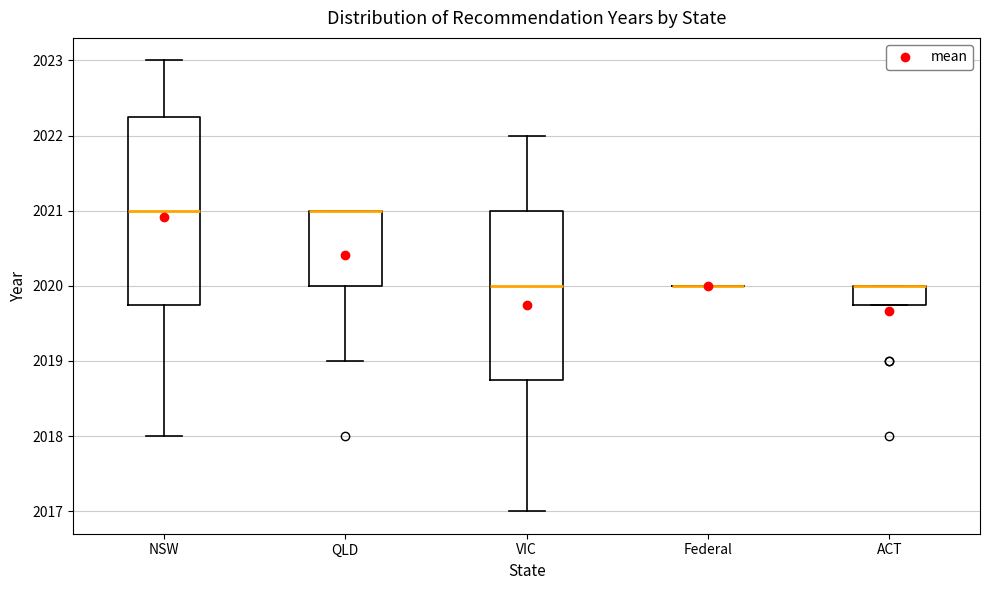

Which box is the tallest, from its lower edge to its upper edge?

NSW